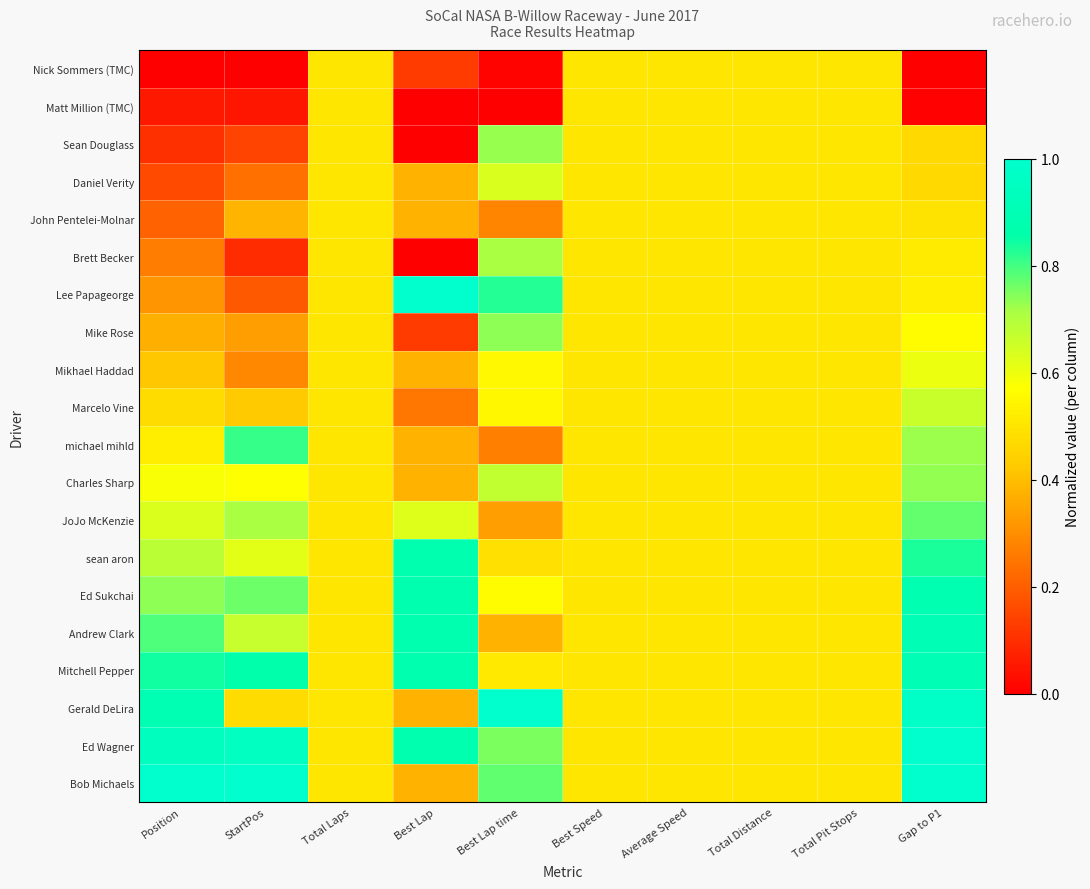

How many series are shown in this chart?

20